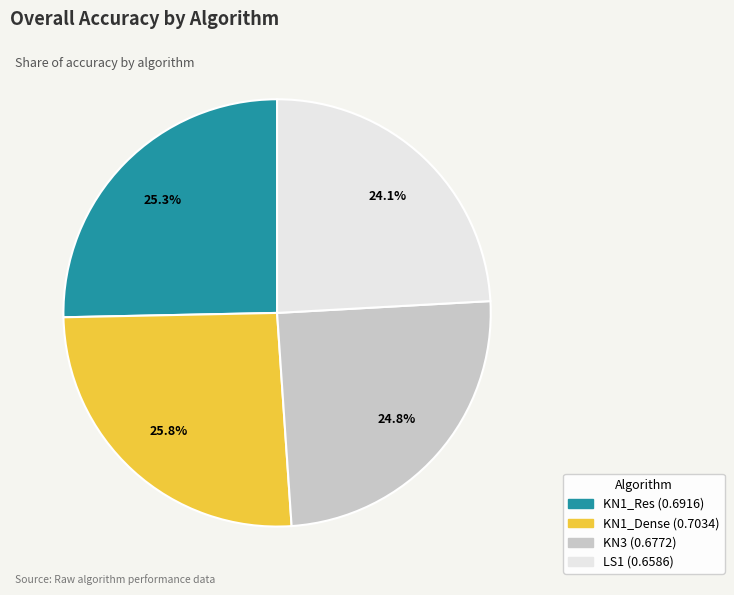

Is it true that KN1_Dense is 37% of the pie?

False